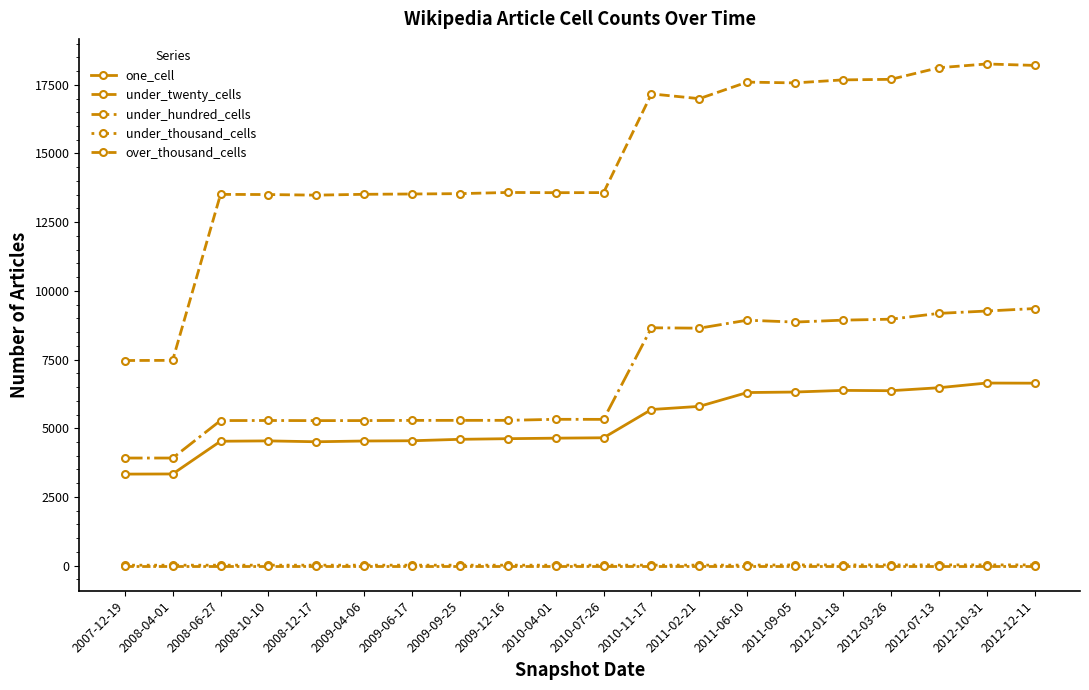

In under_hundred_cells, how many points are lower than both neighbors (excluding endpoints)?

4